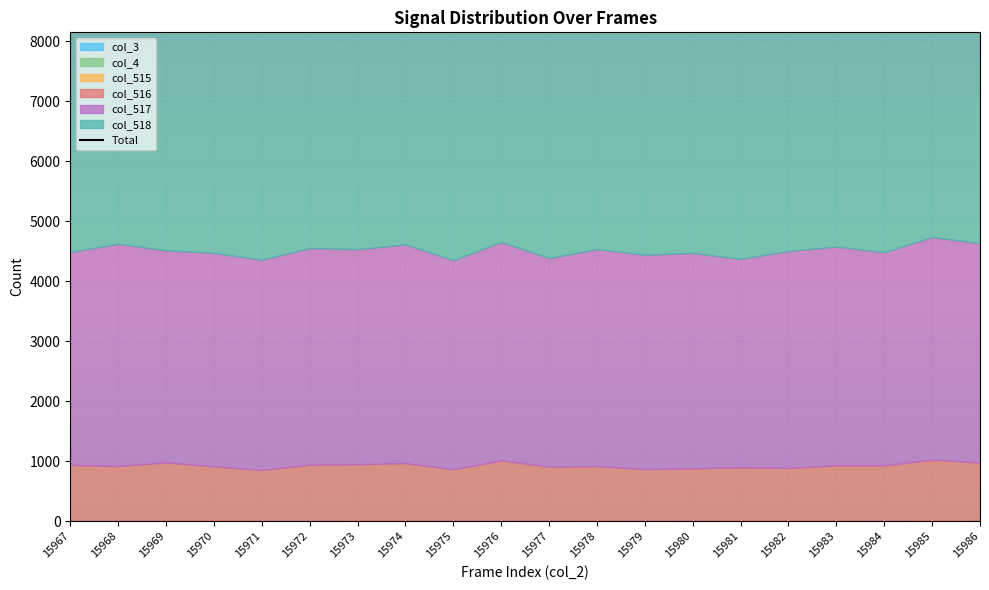

How many interior local peaks (higher than both neighbors) does the data have?

7